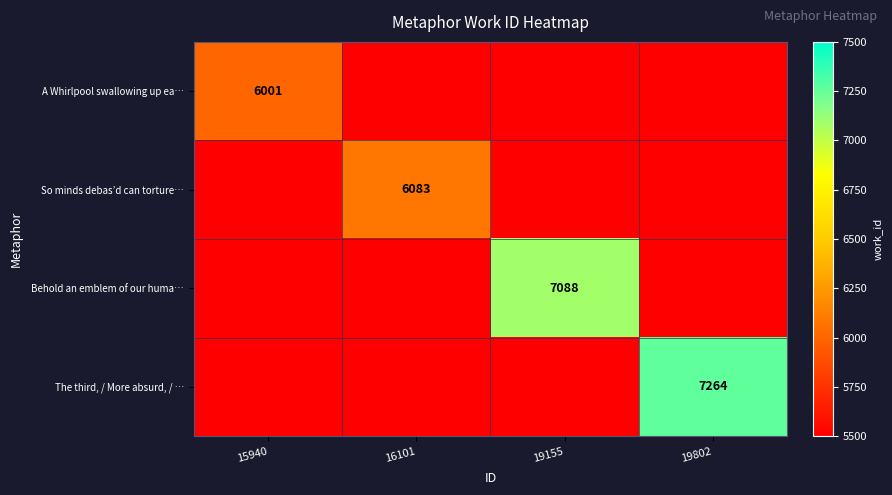

The A Whirlpool swallowing up ea… series shows 6001 at 15940. True or false?

True